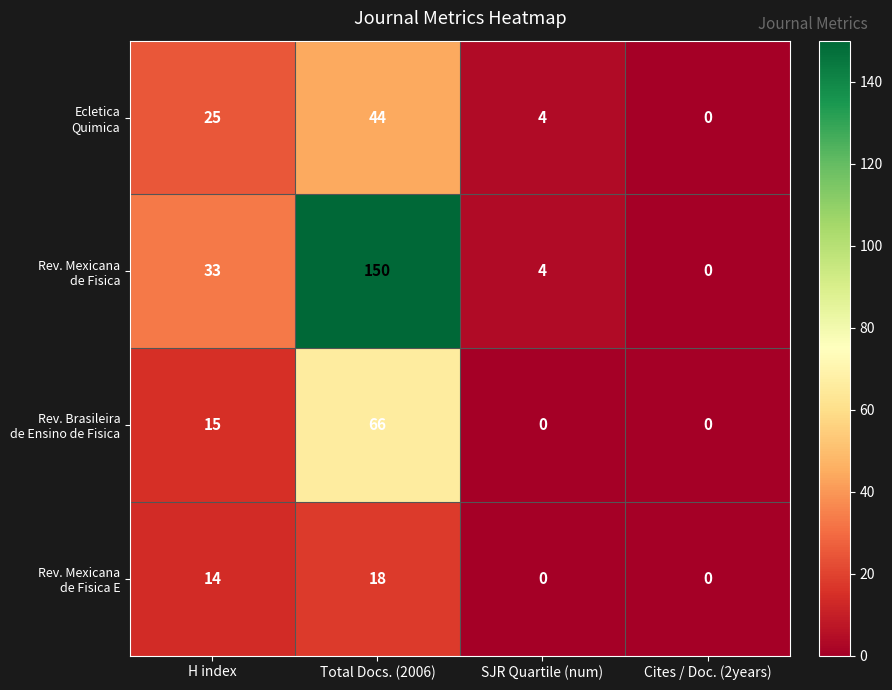

At which category is the sum across all series the highest?

Total Docs. (2006)